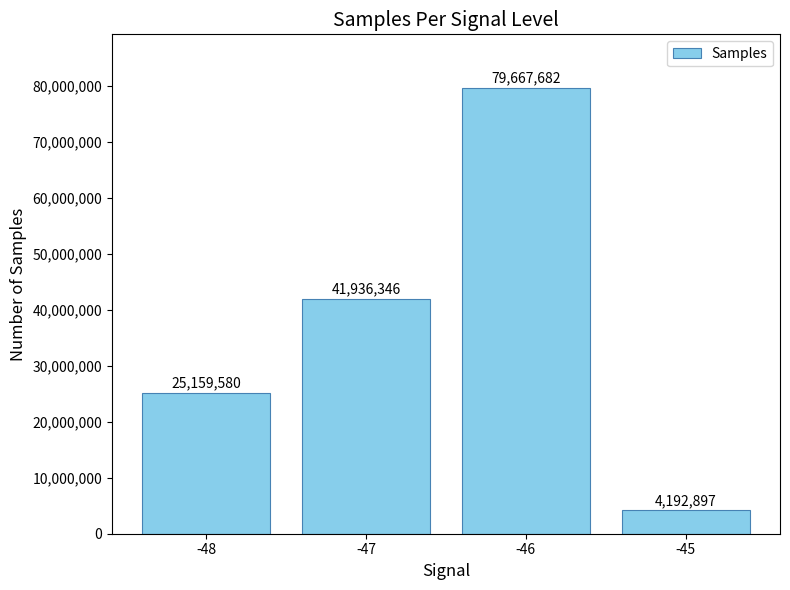

What is the average value?

37739126